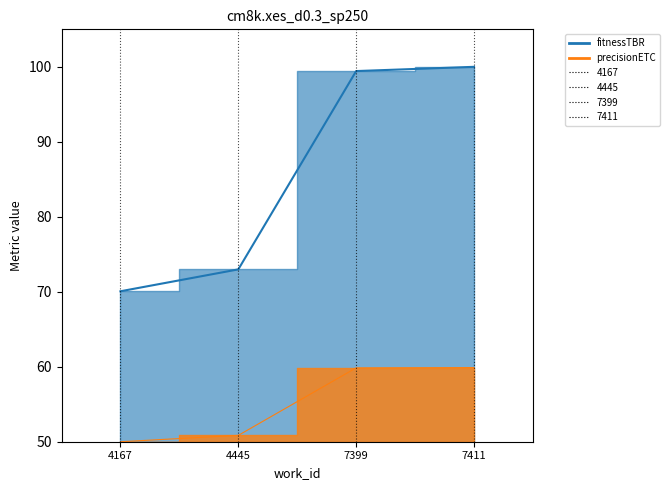

Does the chart display data point markers on the line(s)?

No